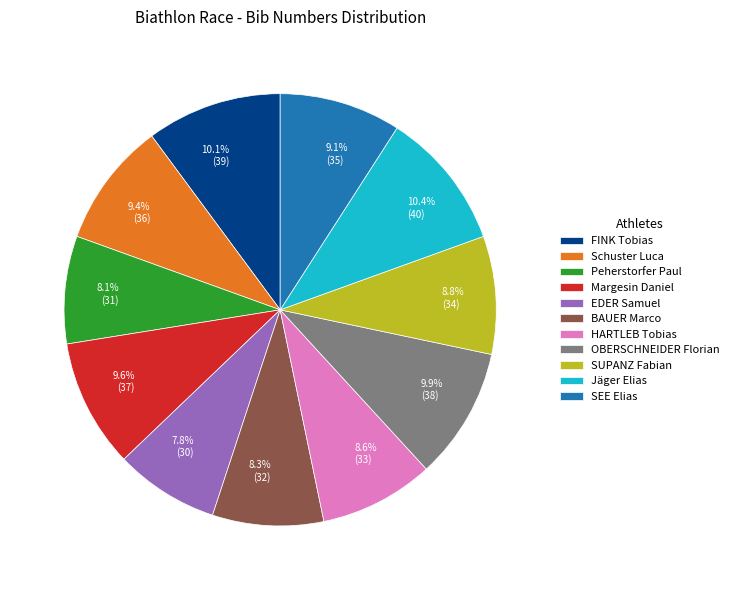

What percentage is the Schuster Luca slice, to the nearest percent?

9%